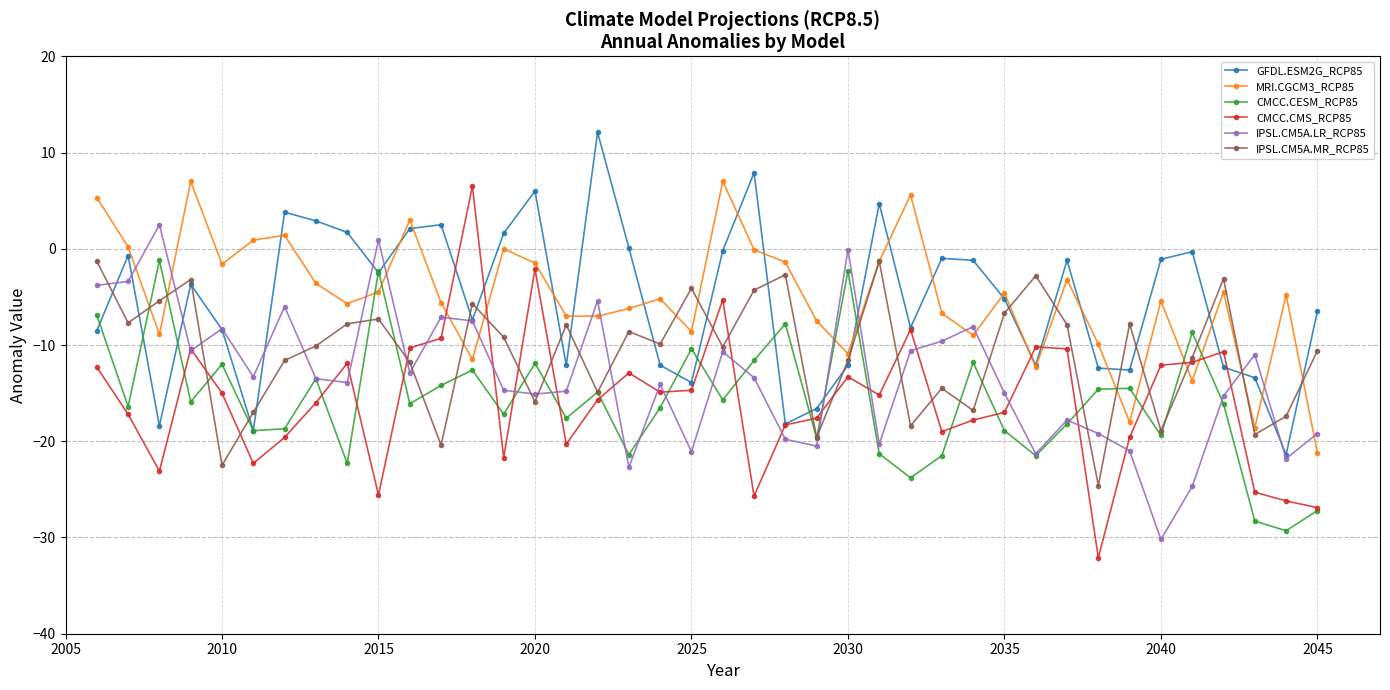

What are all the series names shown in the legend?

GFDL.ESM2G_RCP85, MRI.CGCM3_RCP85, CMCC.CESM_RCP85, CMCC.CMS_RCP85, IPSL.CM5A.LR_RCP85, IPSL.CM5A.MR_RCP85